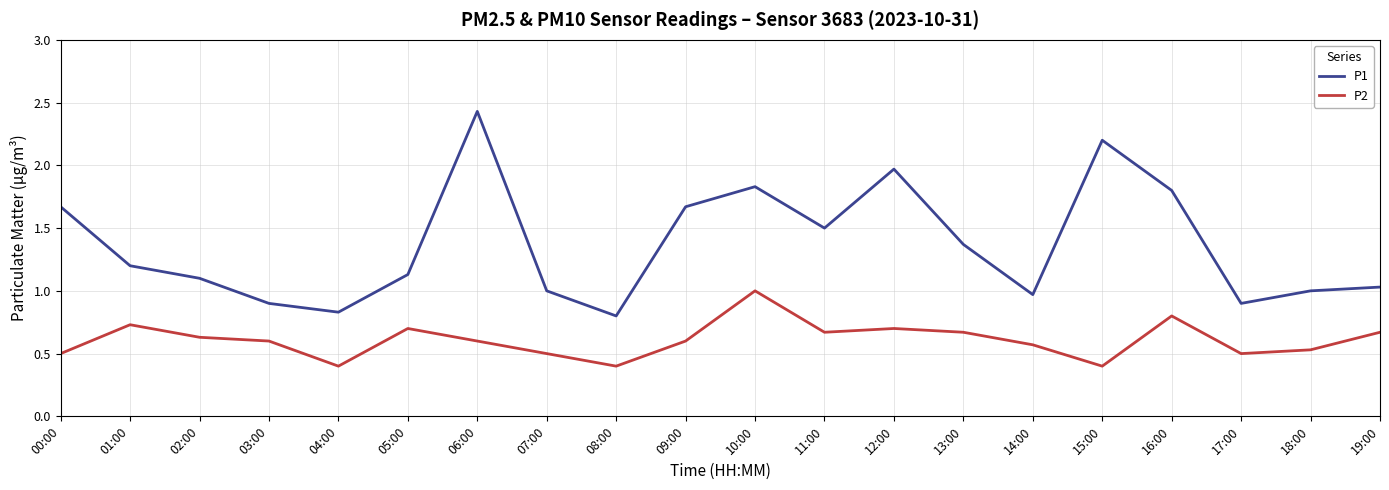

What is the sum of all P2 values?

12.2